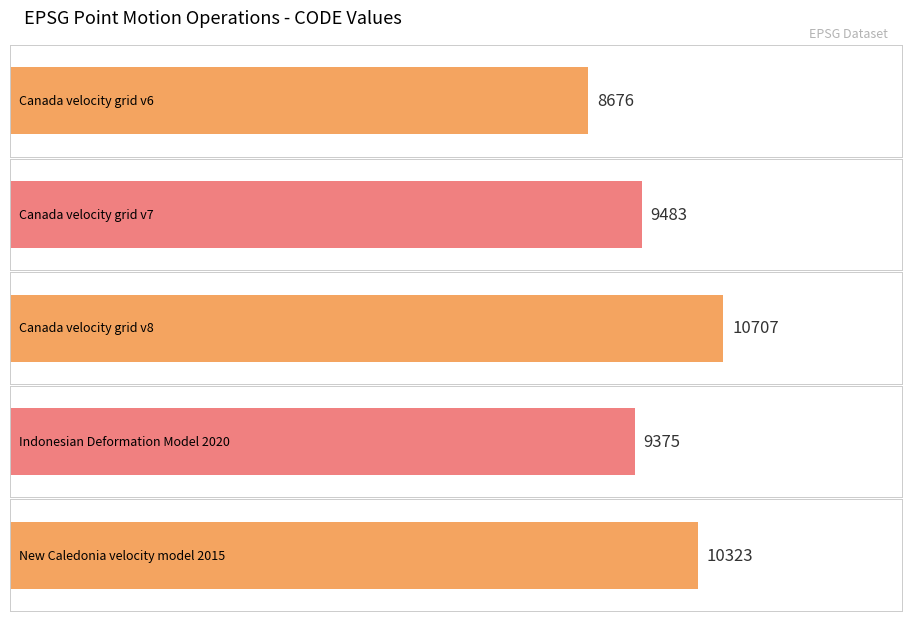

What is the label of the 1st bar from the right?

New Caledonia velocity model 2015